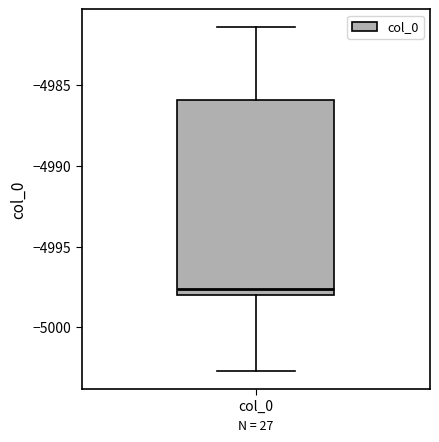

Transcribe this box plot: give where the median line is, the range the box spans, and where the two whiskers end, as read against the y-axis. The values are not printed on the chart, so give them approximately, as read against the axis.

median -4997.5, box -4998.0 to -4986.0, whiskers -5002.5 to -4981.5